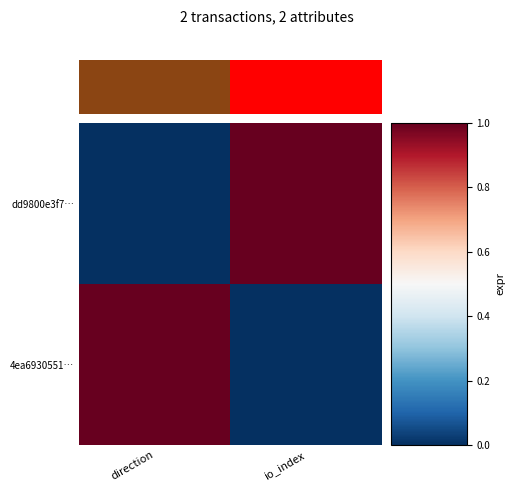

At io_index, list the series in order from smallest to largest.

4ea6930551…, dd9800e3f7…